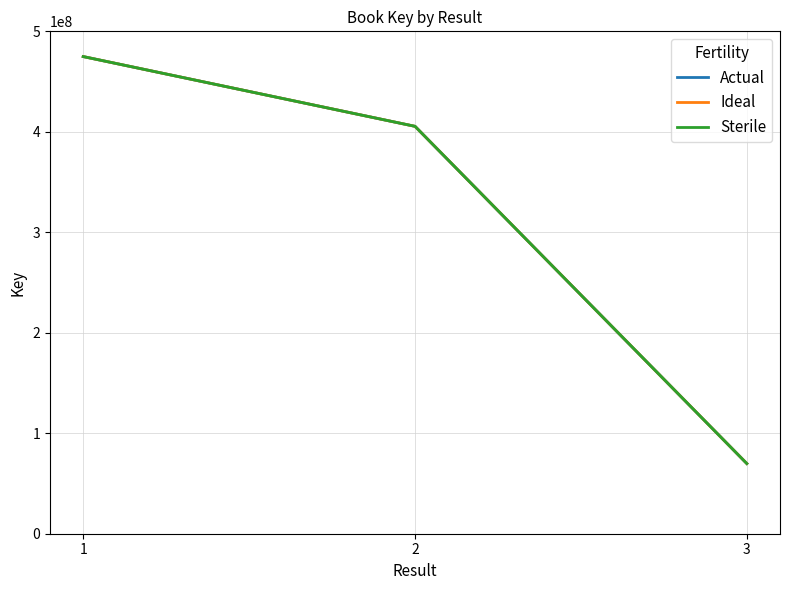

What is the difference between the Ideal values at 2 and 3?

335624313